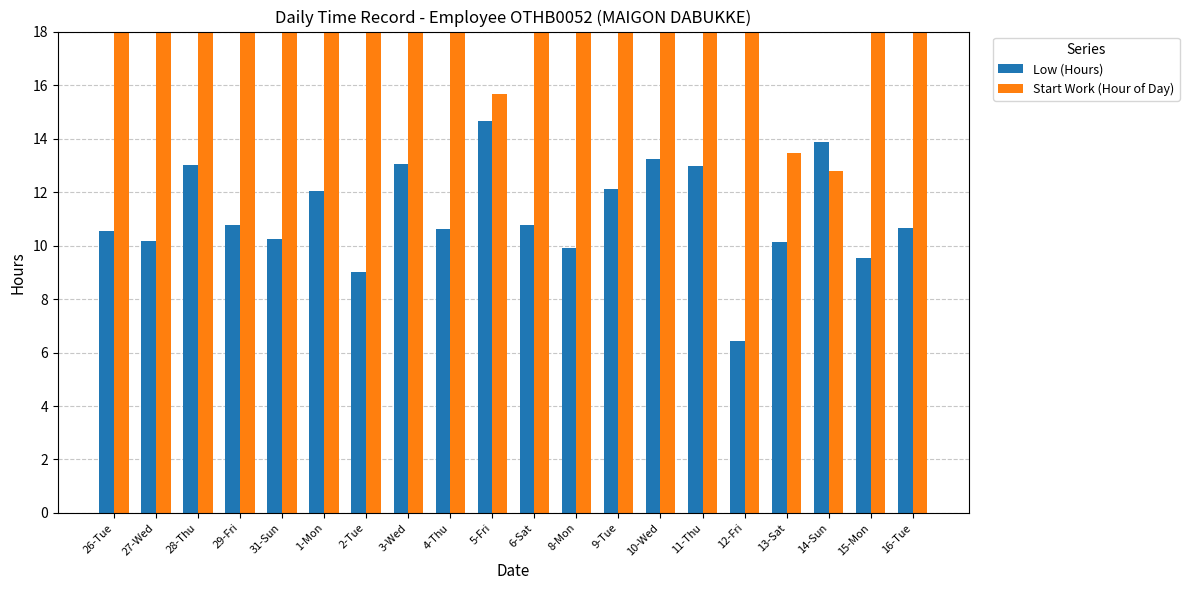

What are all the series names shown in the legend?

Low (Hours), Start Work (Hour of Day)